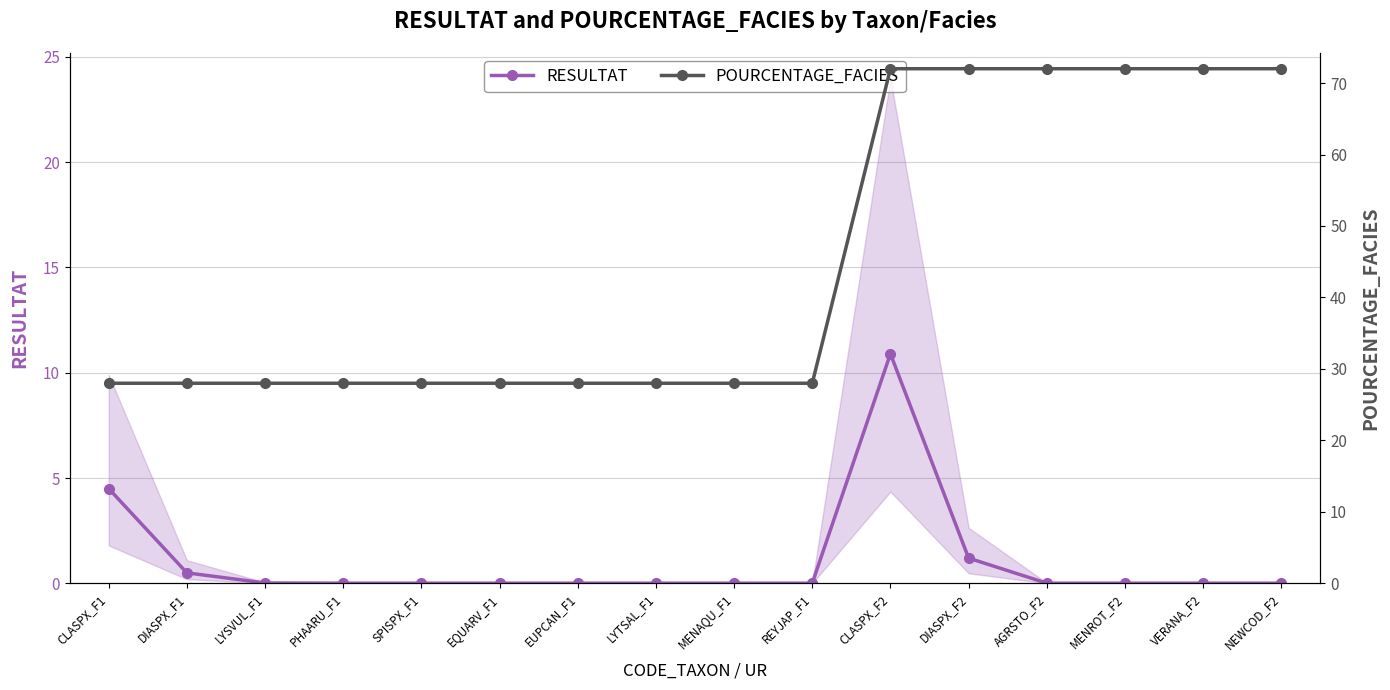

What position from the right is DIASPX_F1?

15